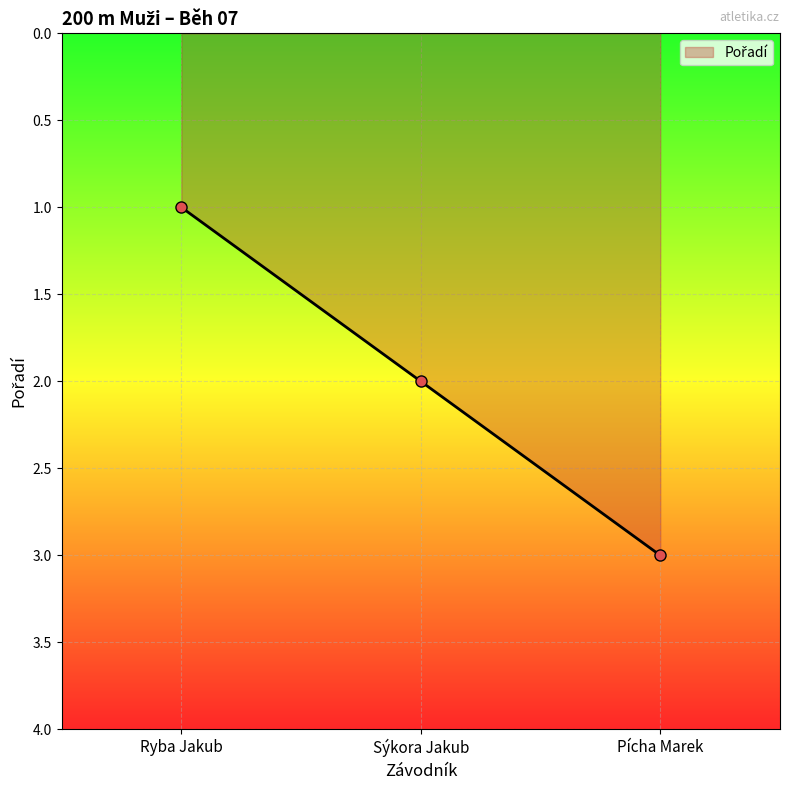

What is the label of the 1st point from the left?

Ryba Jakub